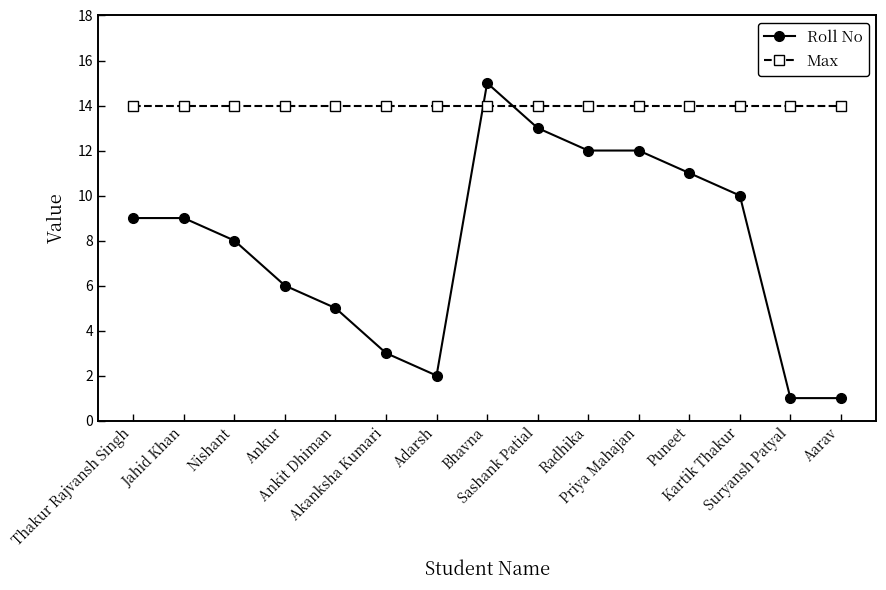

What is the value of the Max point at the 12th from the left?

14